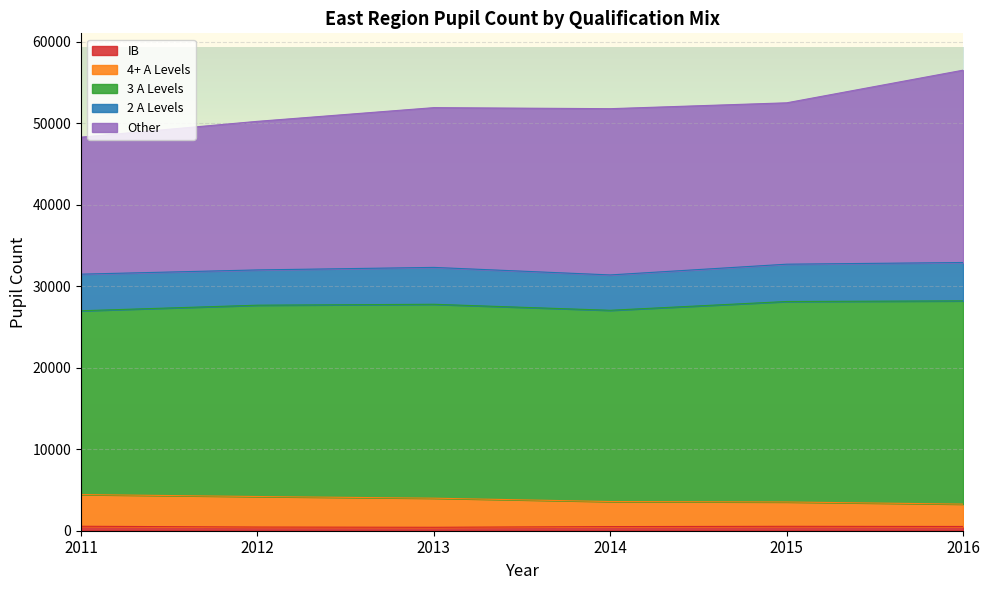

At which label does IB reach its minimum?

2013